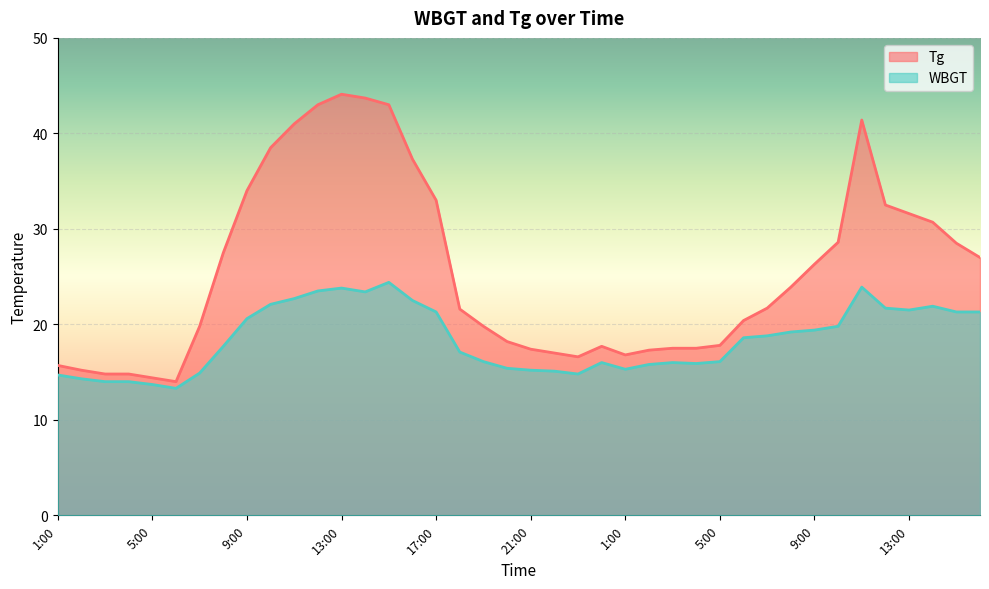

How many interior local peaks does the Tg series have?

3